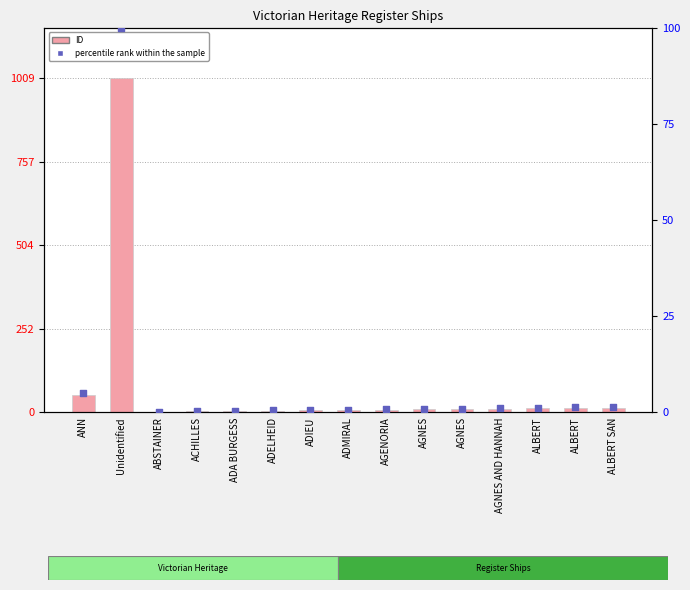

At which category is the sum across all series the highest?

Unidentified